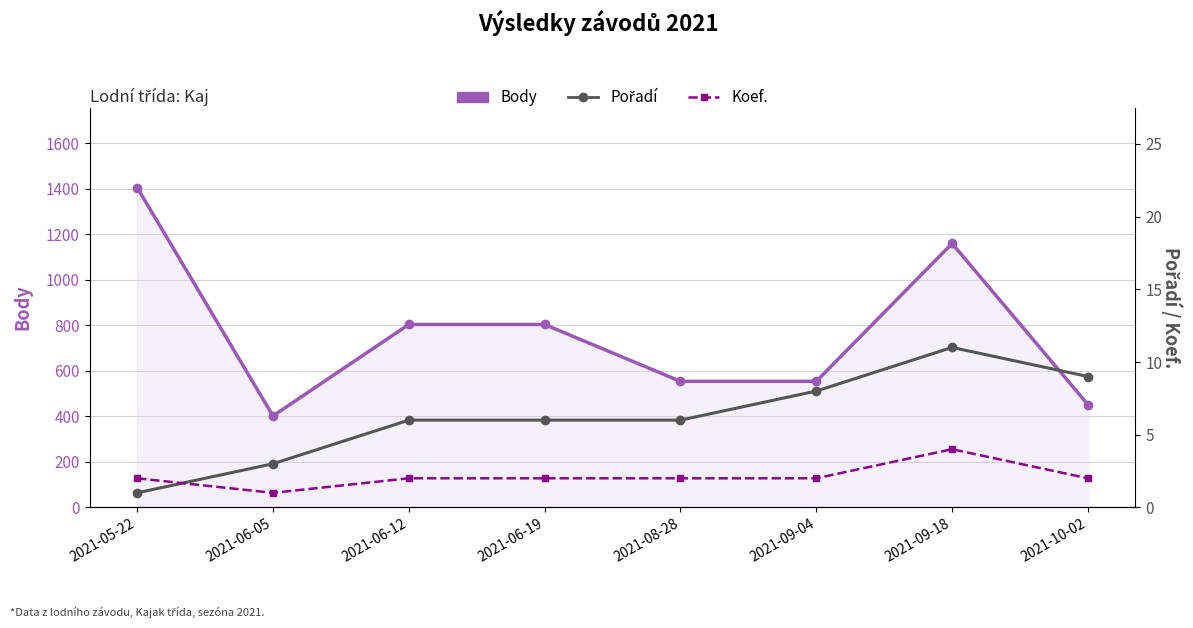

How many lines are shown in the chart?

3